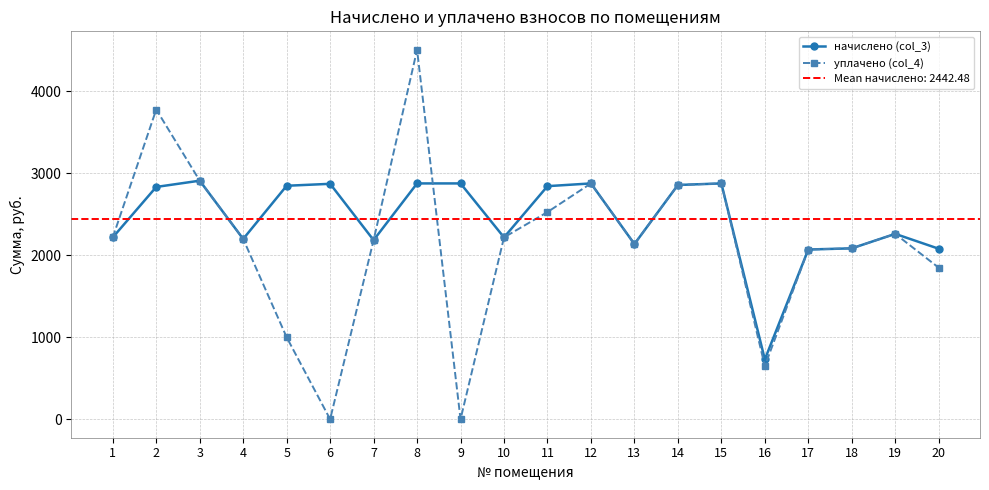

What is the value of the начислено (col_3) point at the 16th from the left?

729.8